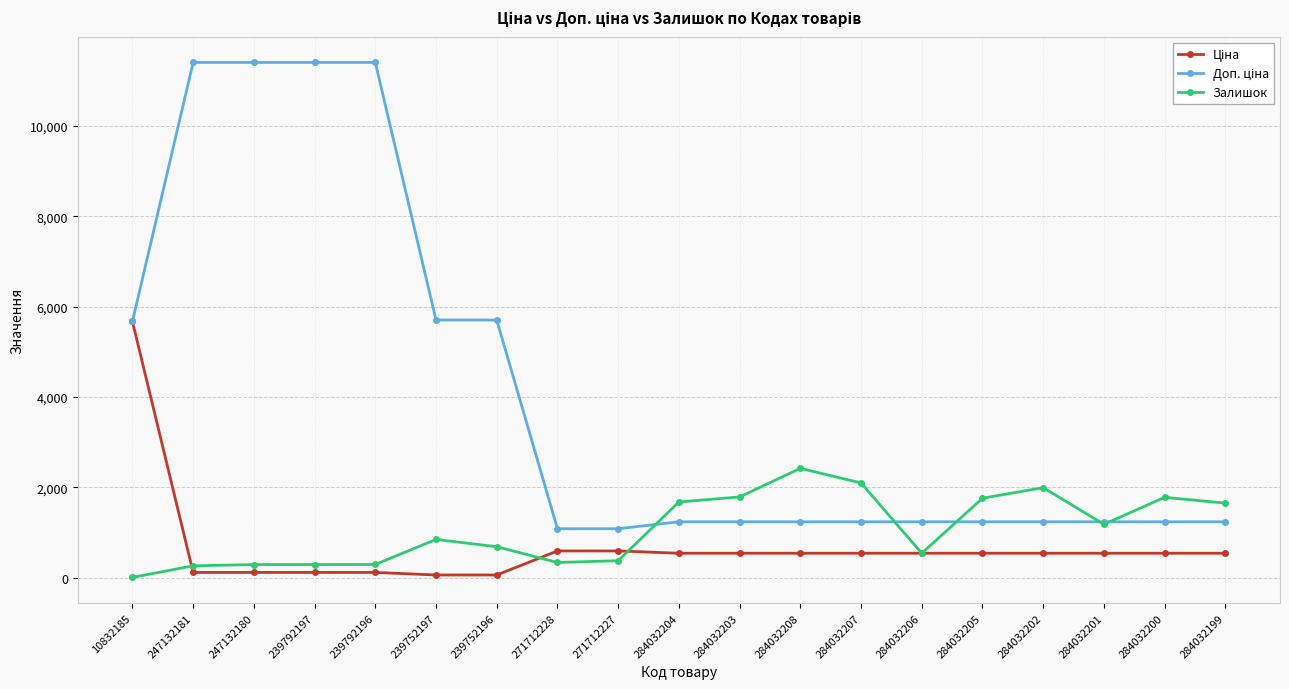

Does the chart display data point markers on the line(s)?

Yes